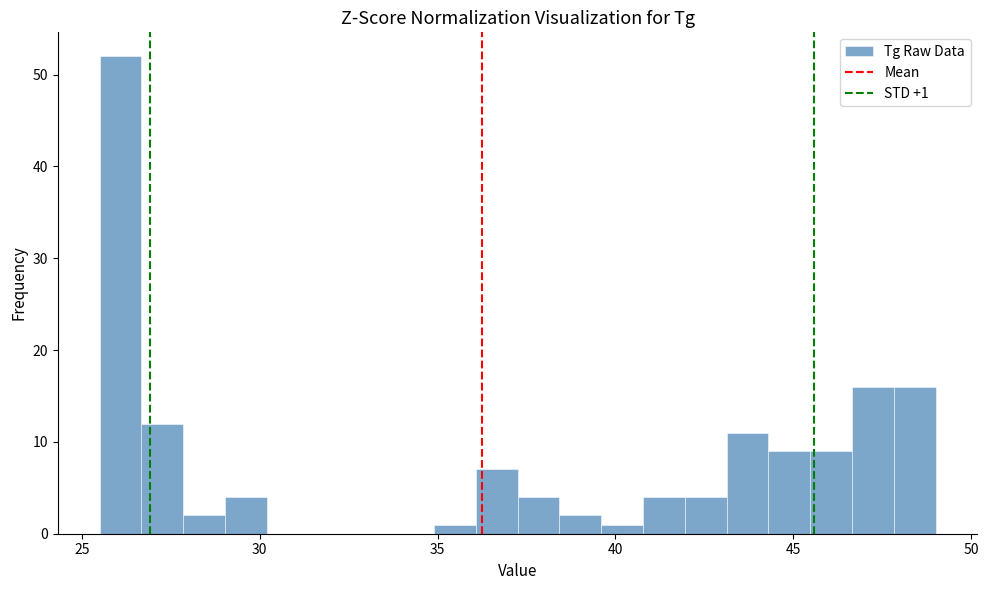

Around what value on the x-axis is the tallest bar? Give the approximate position of its centre, as read against the axis.

26.0